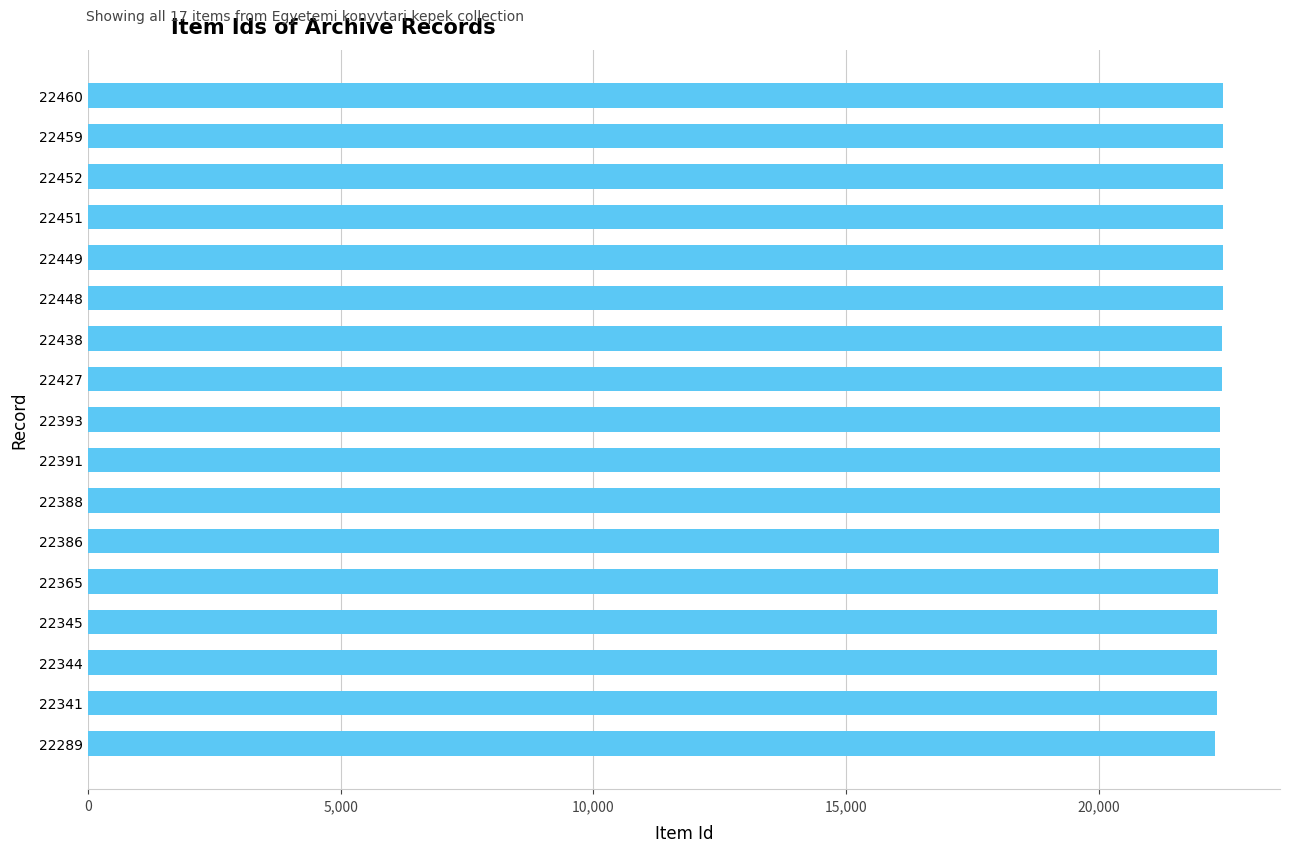

Does the chart contain any negative values?

No